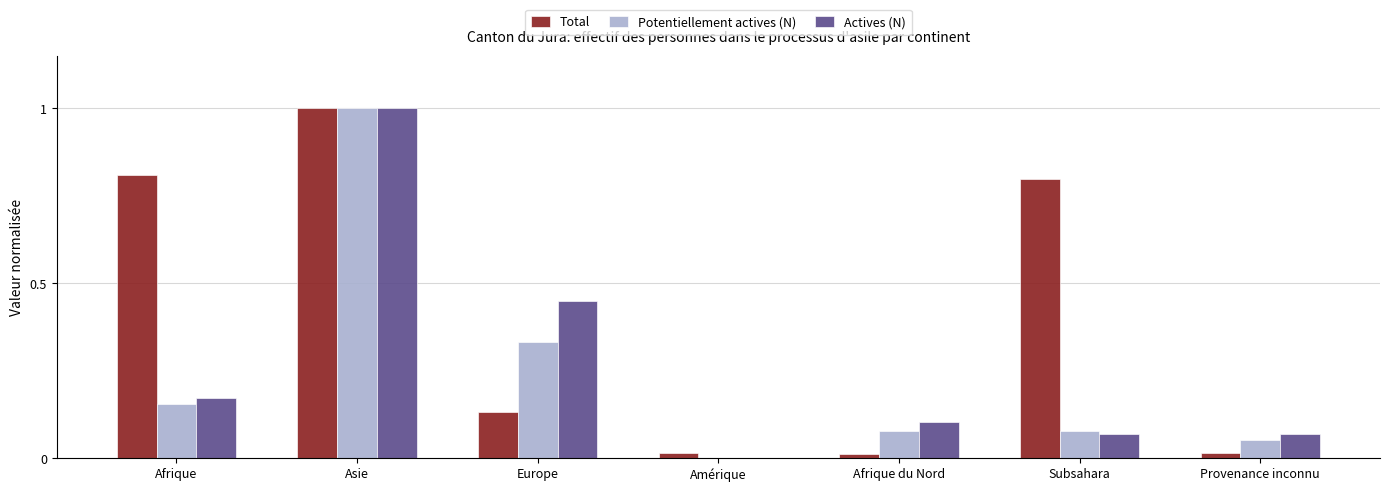

What is the maximum value for Total?

1.0